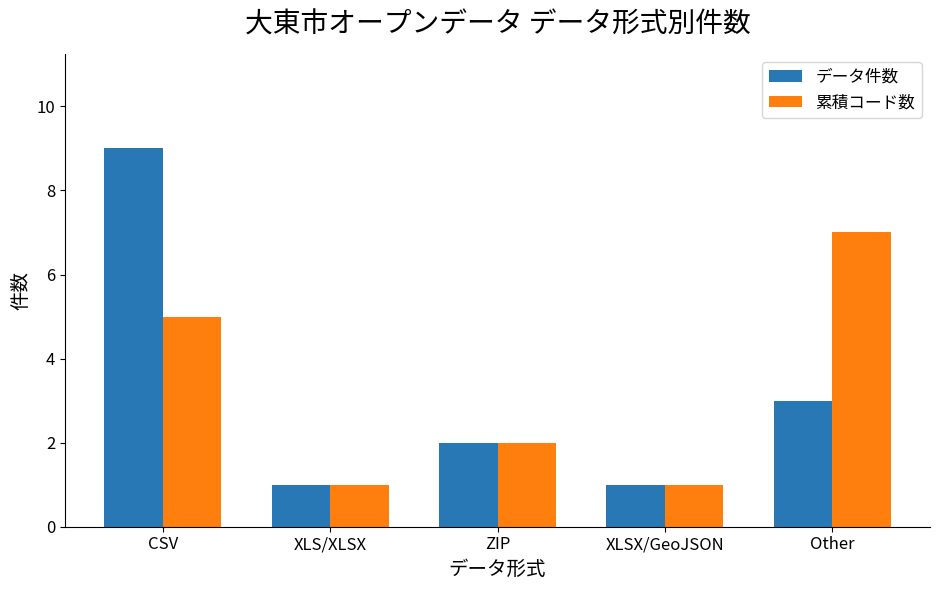

The 累積コード数 series shows 2 at Other. True or false?

False